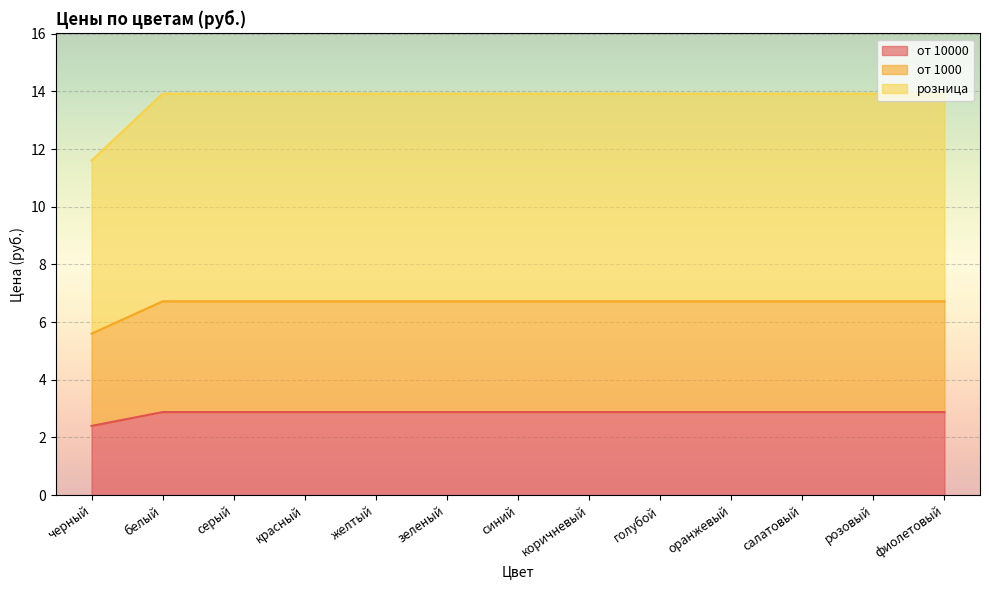

Which series changed the most between желтый and салатовый?

от 10000